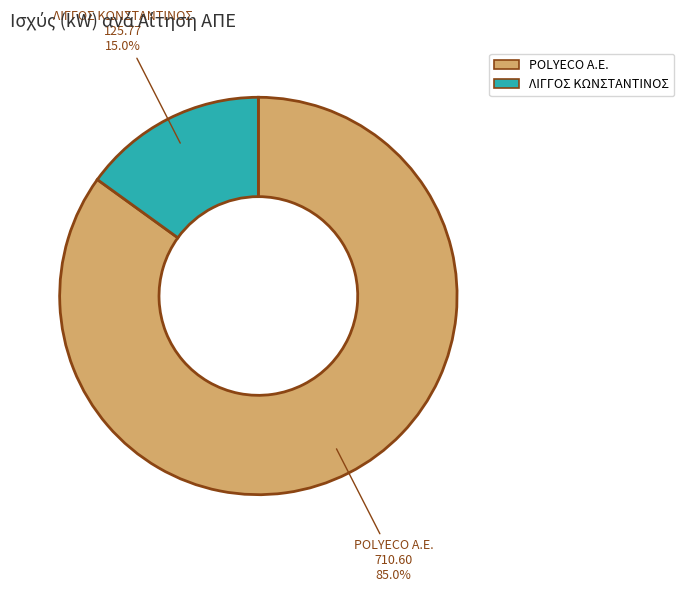

Does any single category account for the majority?

Yes